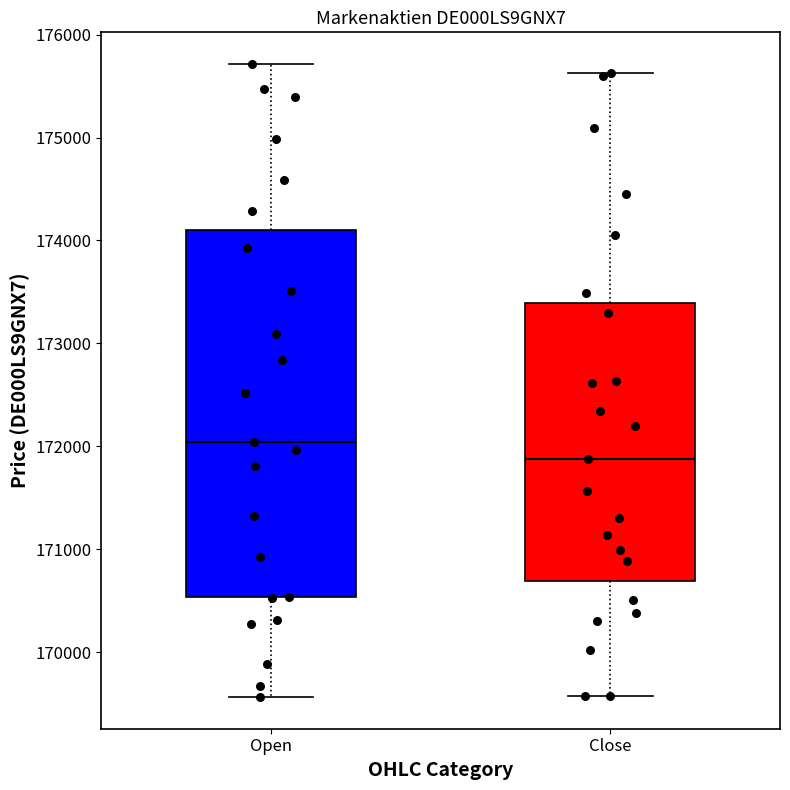

Reading left to right, transcribe this box plot: for each box, give where its median line is, the range the box spans, and where its two whiskers end, as read against the y-axis. The values are not printed on the chart, so give them approximately, as read against the axis.

Open: median 172000, box 170500 to 174100, whiskers 169600 to 175700
Close: median 171900, box 170700 to 173400, whiskers 169600 to 175600